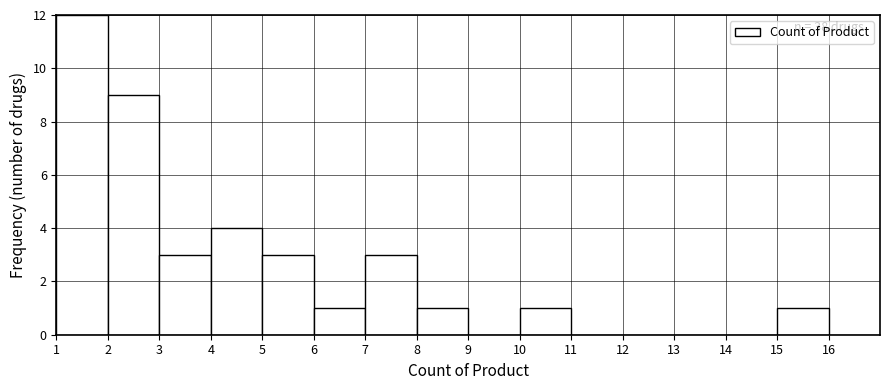

Over which range of the x-axis is the bar tallest?

1 to 2